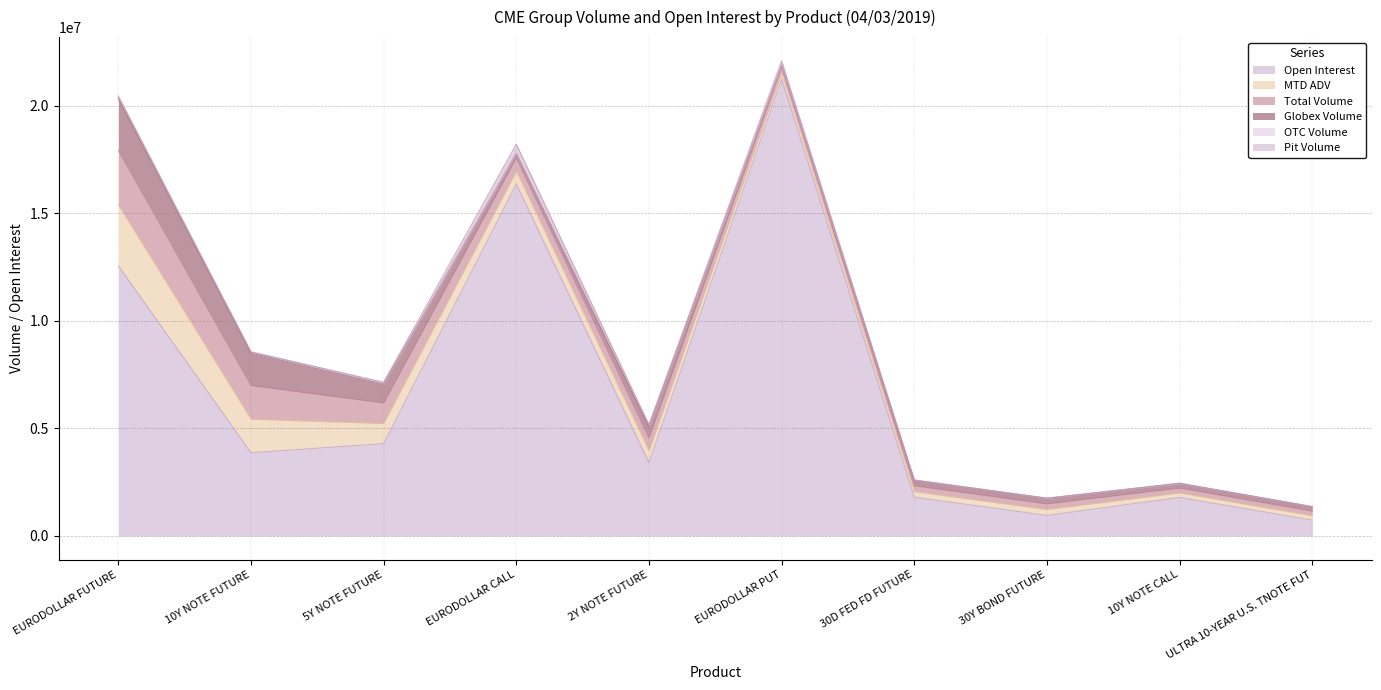

True or false: OTC Volume has more than 2 interior local peaks.

True